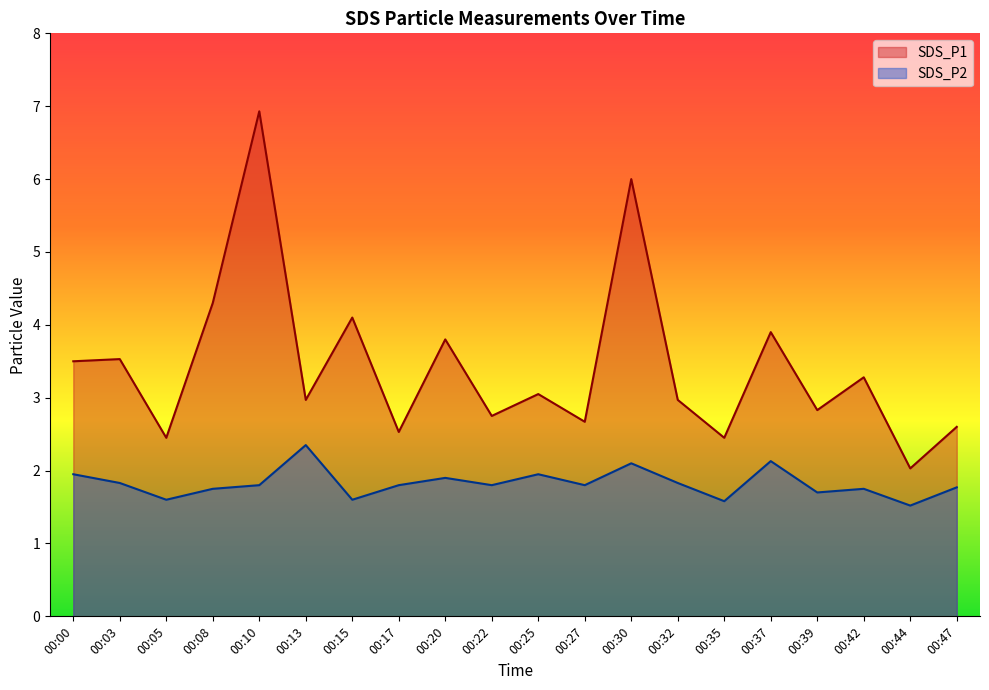

What is the minimum value for SDS_P2?

1.5